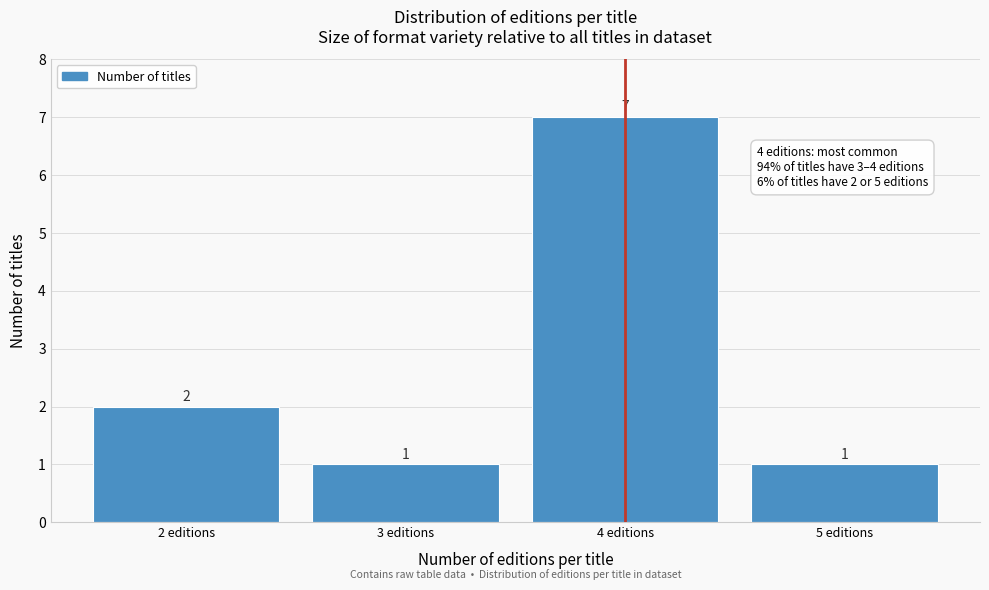

How tall is the bar that spans 3.5 to 4.5 on the x-axis?

7